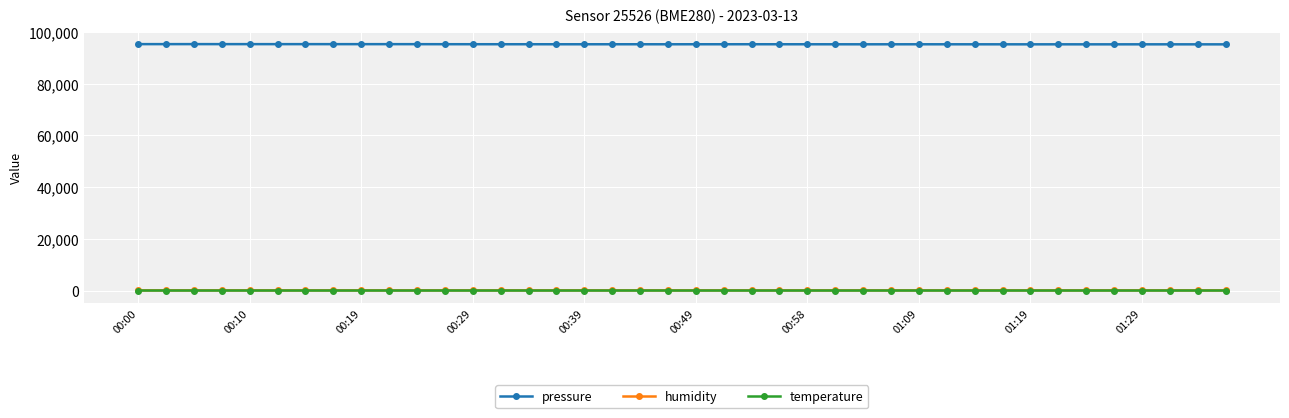

At how many categories does at least one series exceed 58638?

40